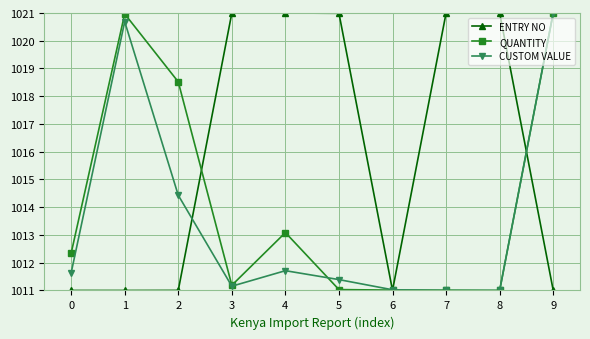

What is the lowest value of the QUANTITY series?

1011.0